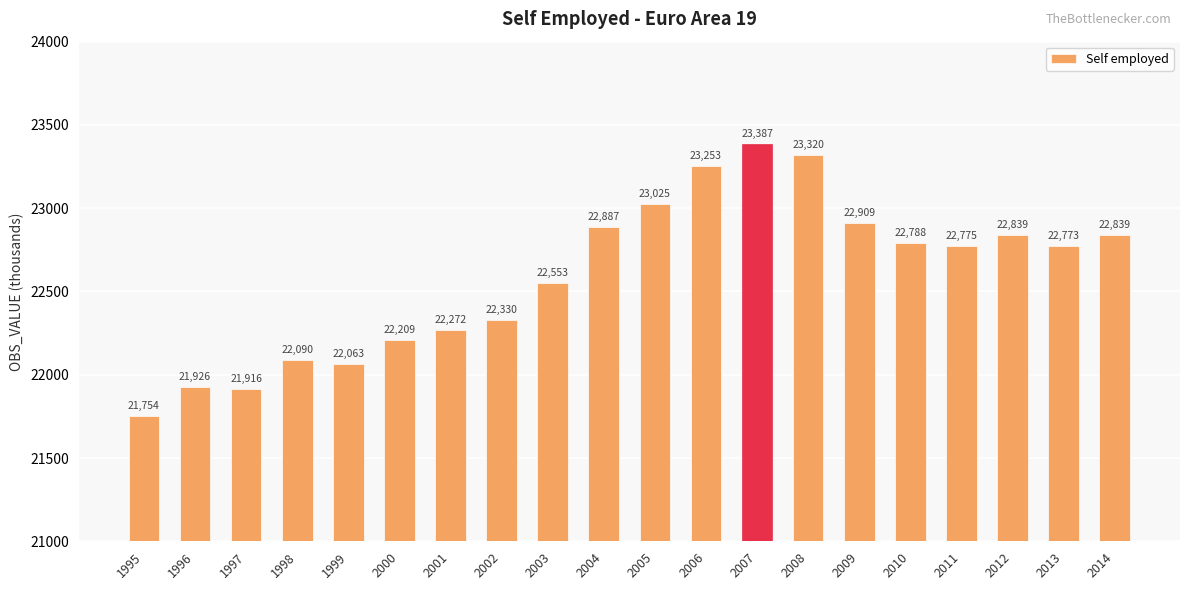

Are the bars grouped side by side (vs. stacked)?

No